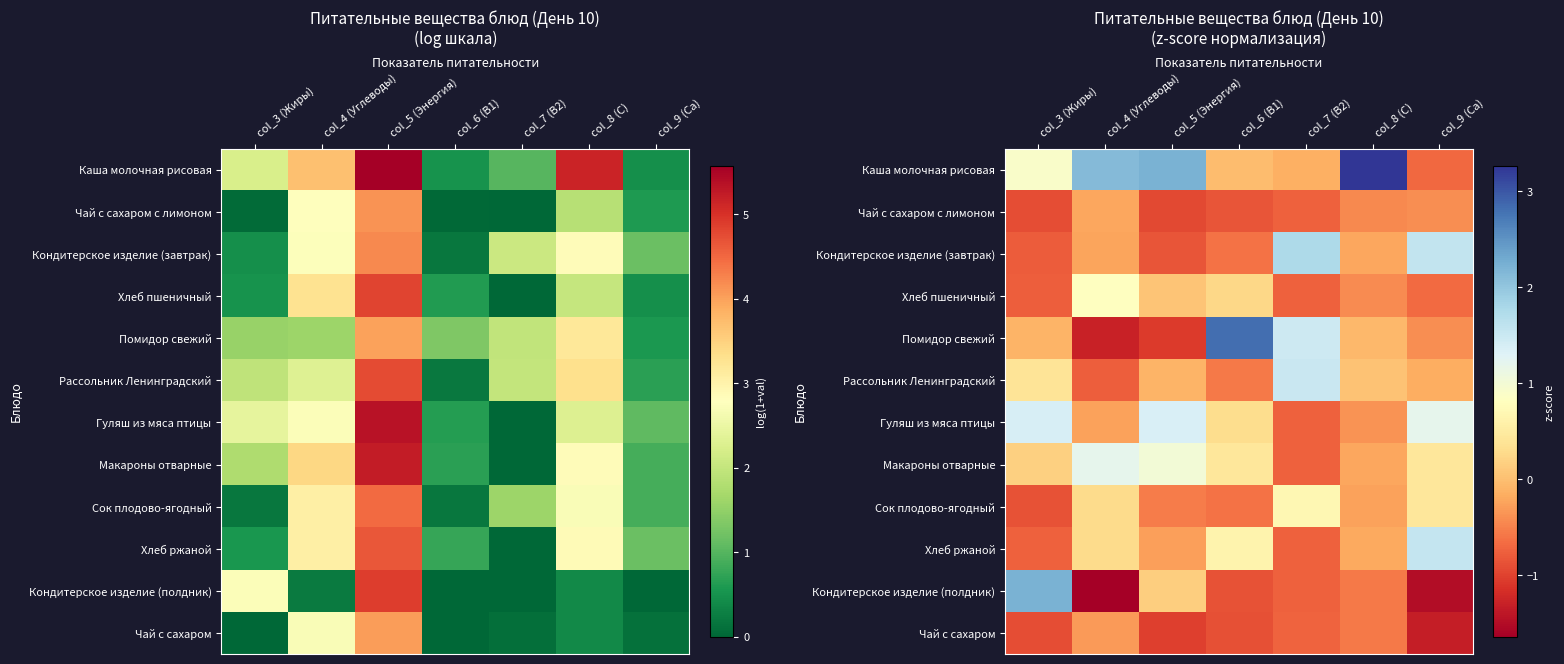

Between col_6 (B1) and col_8 (C), which series saw the biggest shift?

Каша молочная рисовая